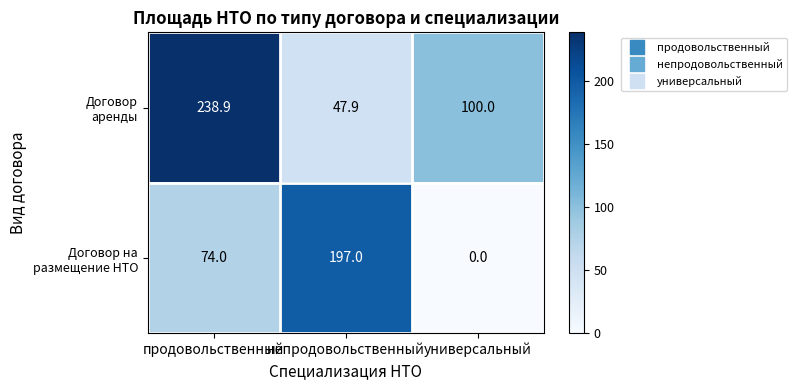

What is the spread (max minus min) of values at универсальный?

100.0